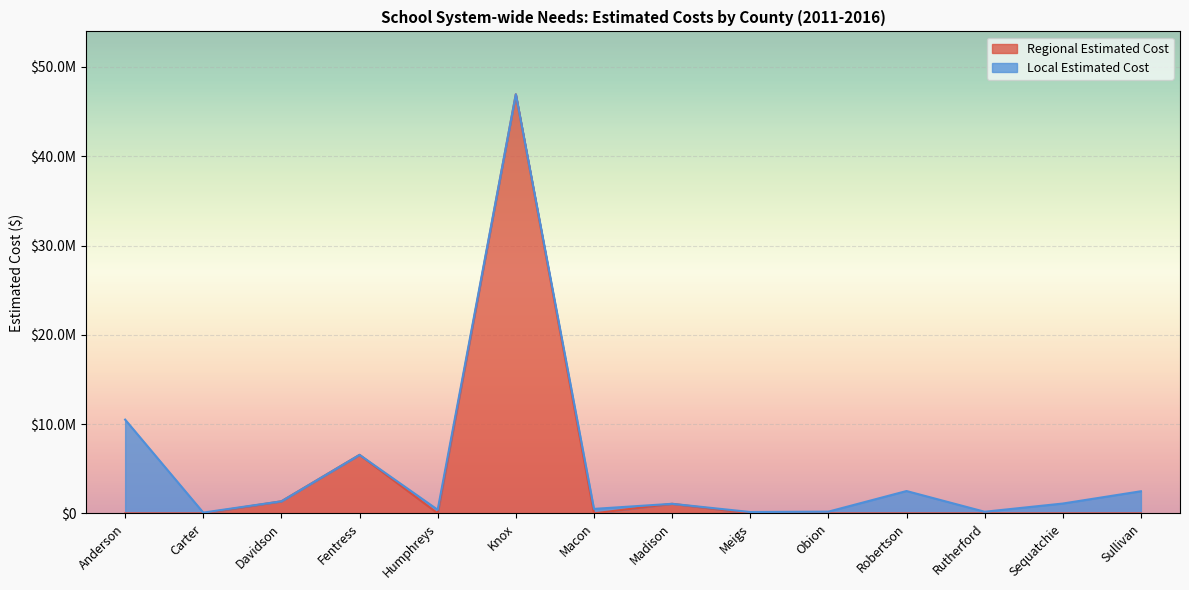

Rank the categories by value from lowest to highest.

Anderson, Carter, Humphreys, Macon, Meigs, Obion, Robertson, Rutherford, Sequatchie, Sullivan, Madison, Davidson, Fentress, Knox